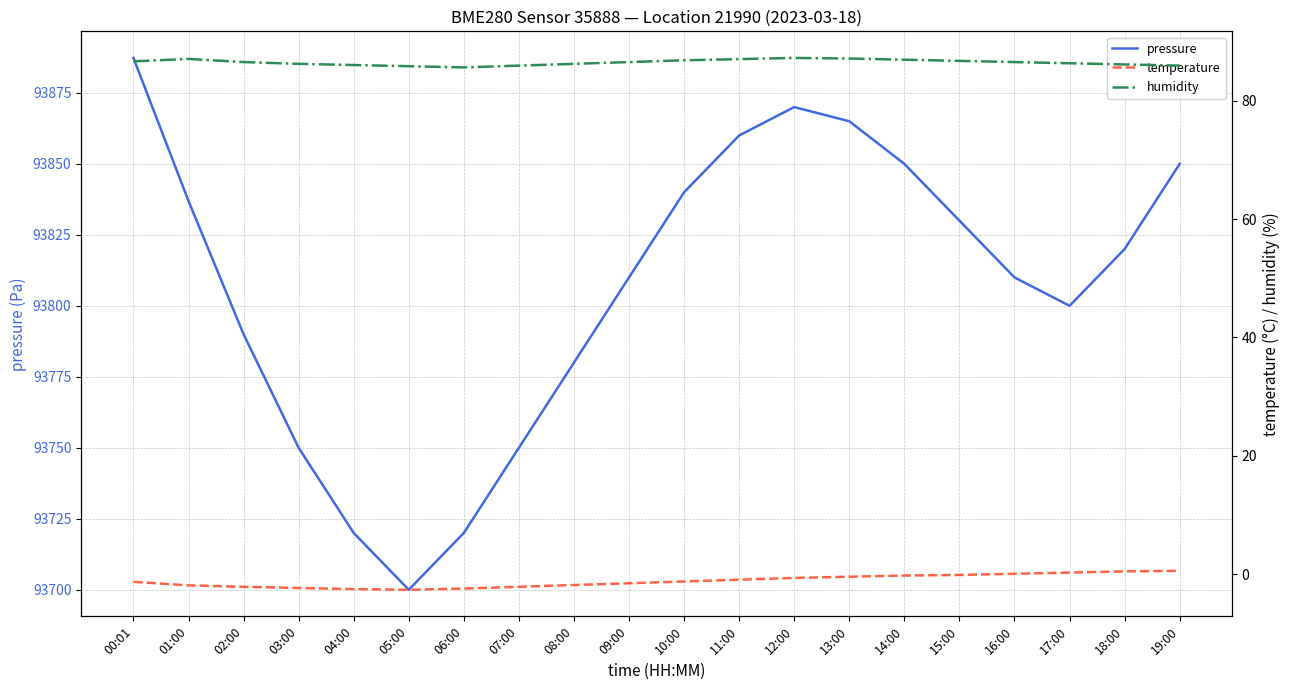

What position from the left is 12:00?

13